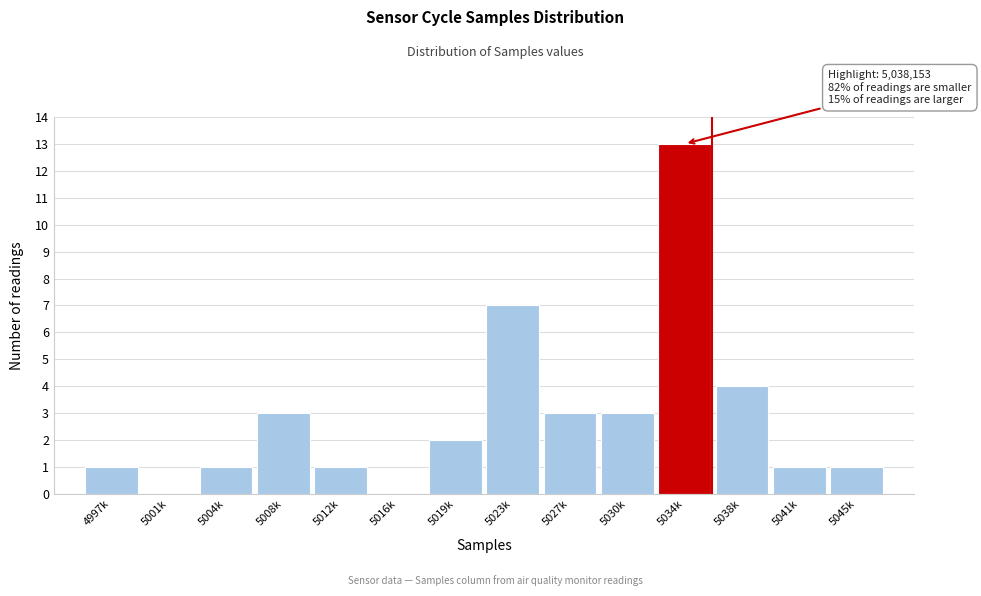

Reading left to right, what are all the values shown in this chart?

4997k=1	5001k=0	5004k=1	5008k=3	5012k=1	5016k=0	5019k=2	5023k=7	5027k=3	5030k=3	5034k=13	5038k=4	5041k=1	5045k=1